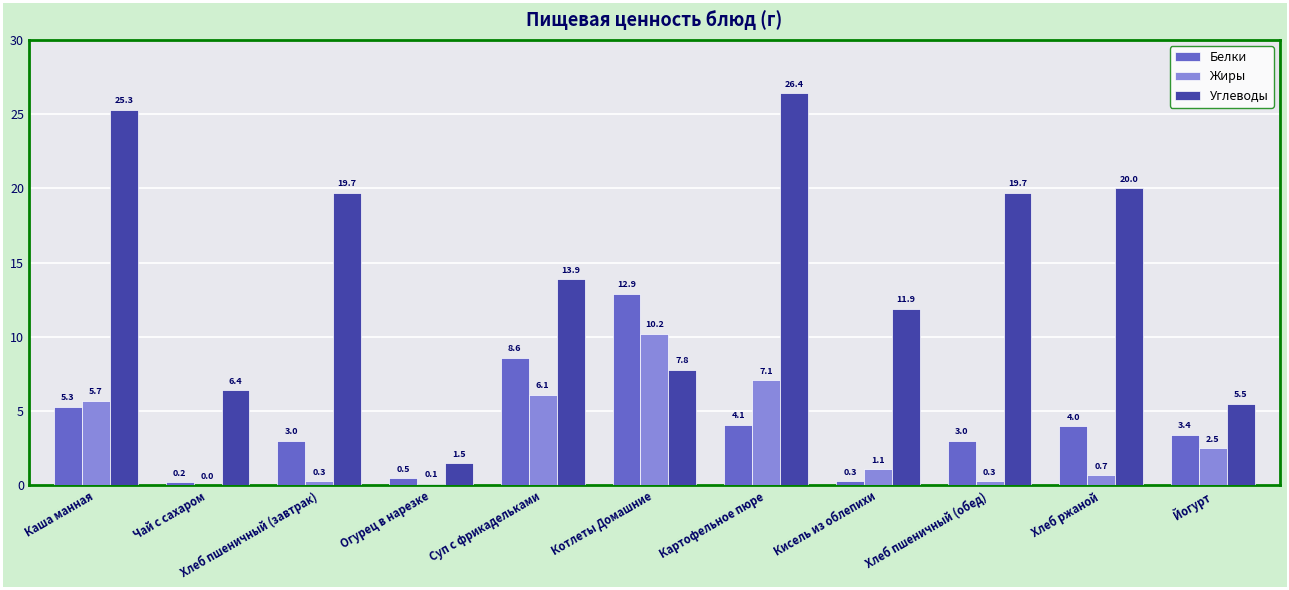

What are all the series names shown in the legend?

Белки, Жиры, Углеводы